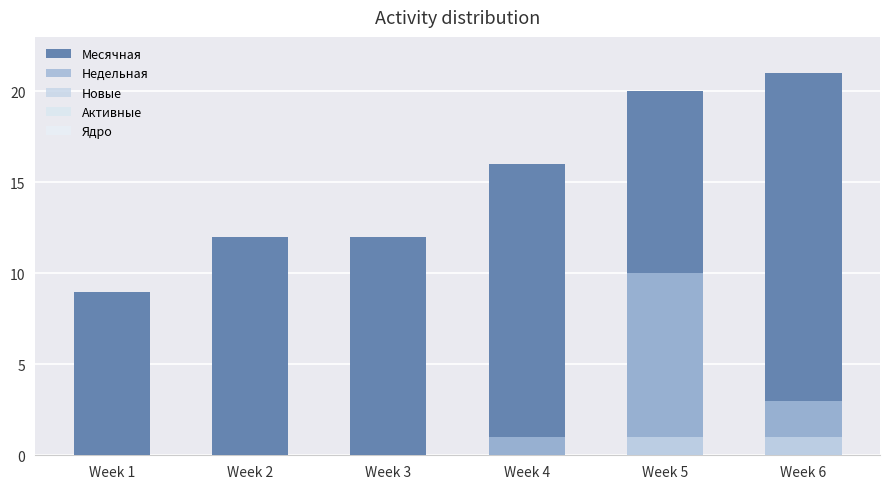

What is the spread (max minus min) of values at Week 1?

9